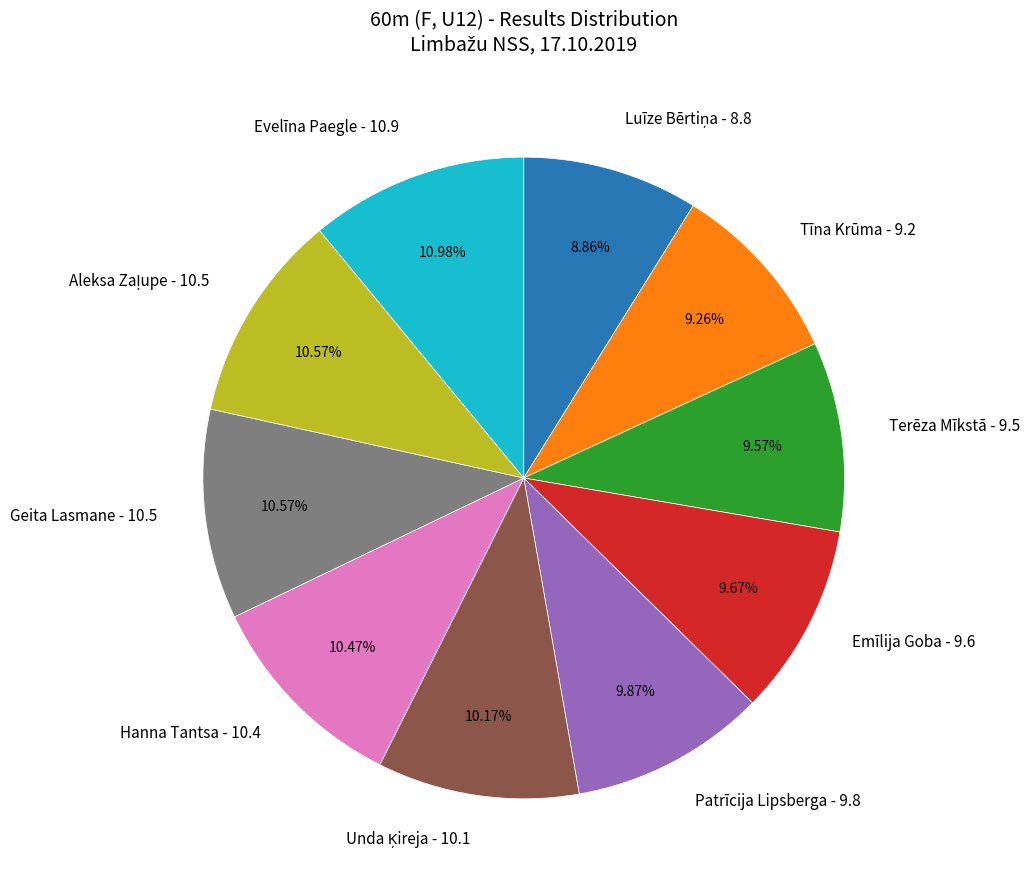

Is the sum of Tīna Krūma and Evelīna Paegle greater than half?

No